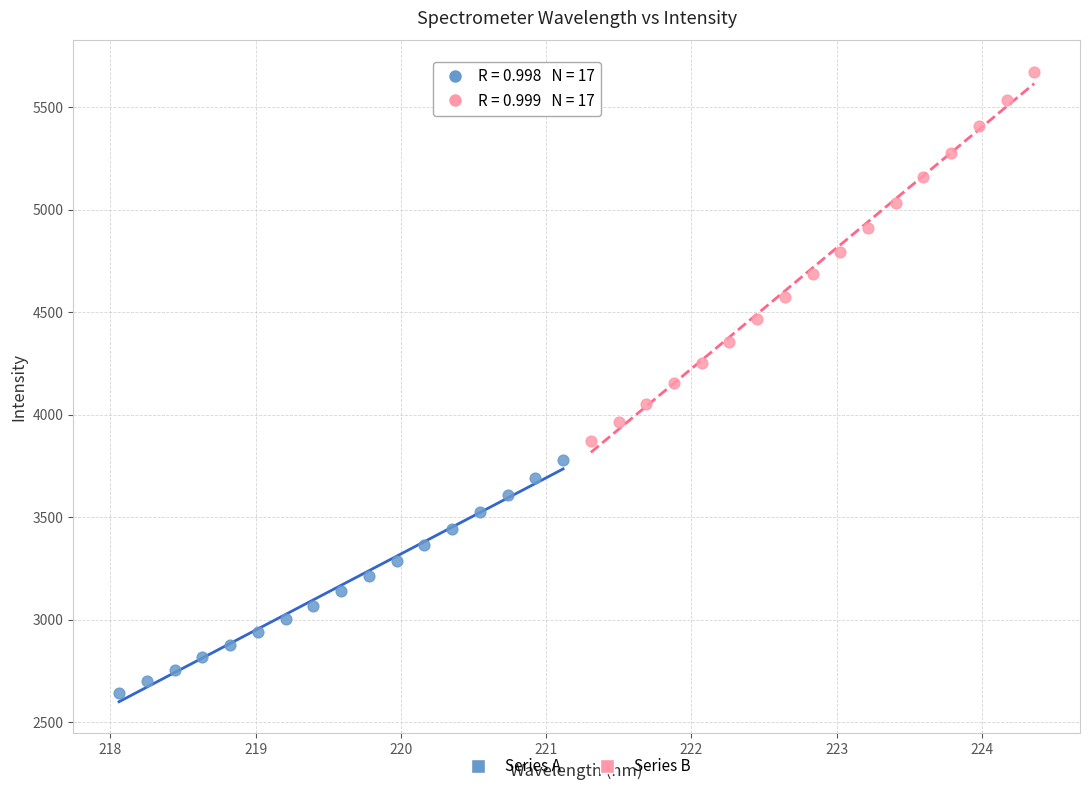

Which series has the largest Y range (max minus min)?

Series B